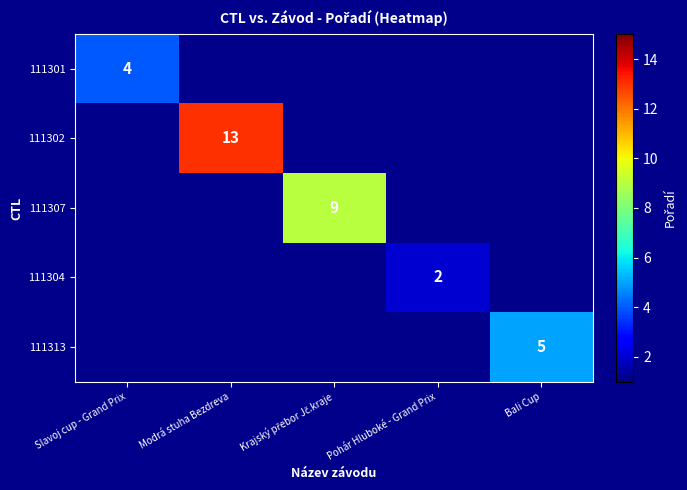

List the series in order of their peak value, lowest first.

111304, 111301, 111313, 111307, 111302